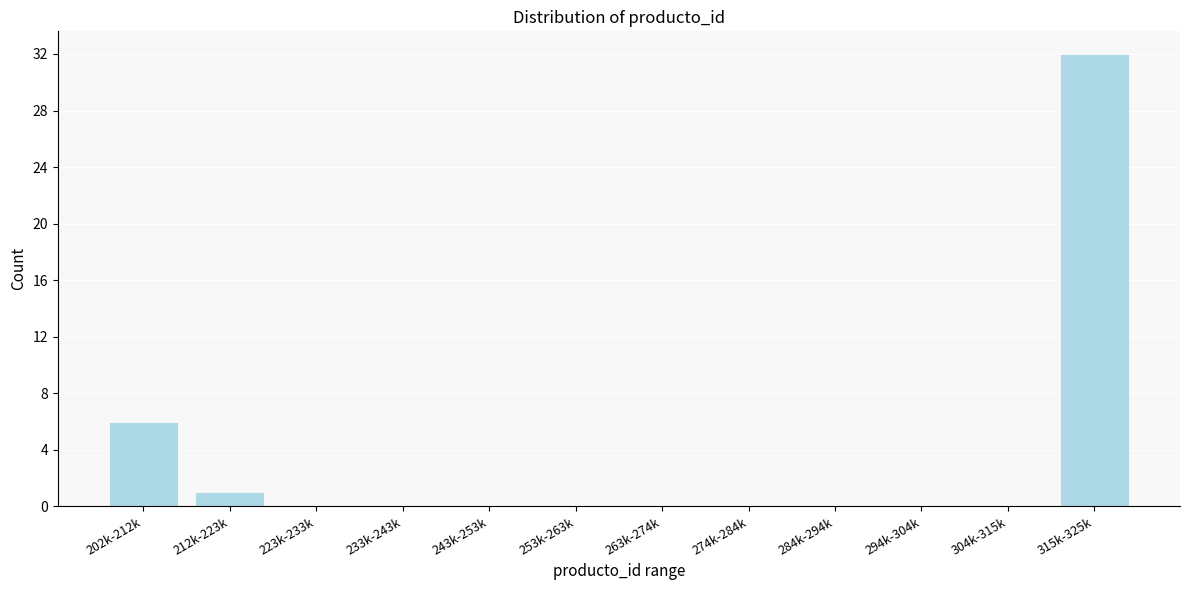

Reading left to right, list all the values displayed in this chart.

202k-212k=6	212k-223k=1	223k-233k=0	233k-243k=0	243k-253k=0	253k-263k=0	263k-274k=0	274k-284k=0	284k-294k=0	294k-304k=0	304k-315k=0	315k-325k=32